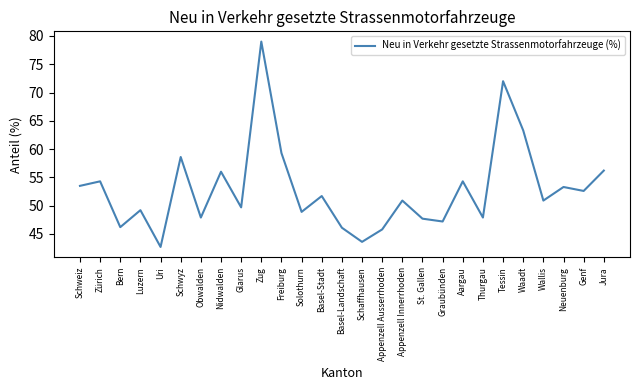

What is the difference between the values at Neuenburg and Graubünden?

6.1